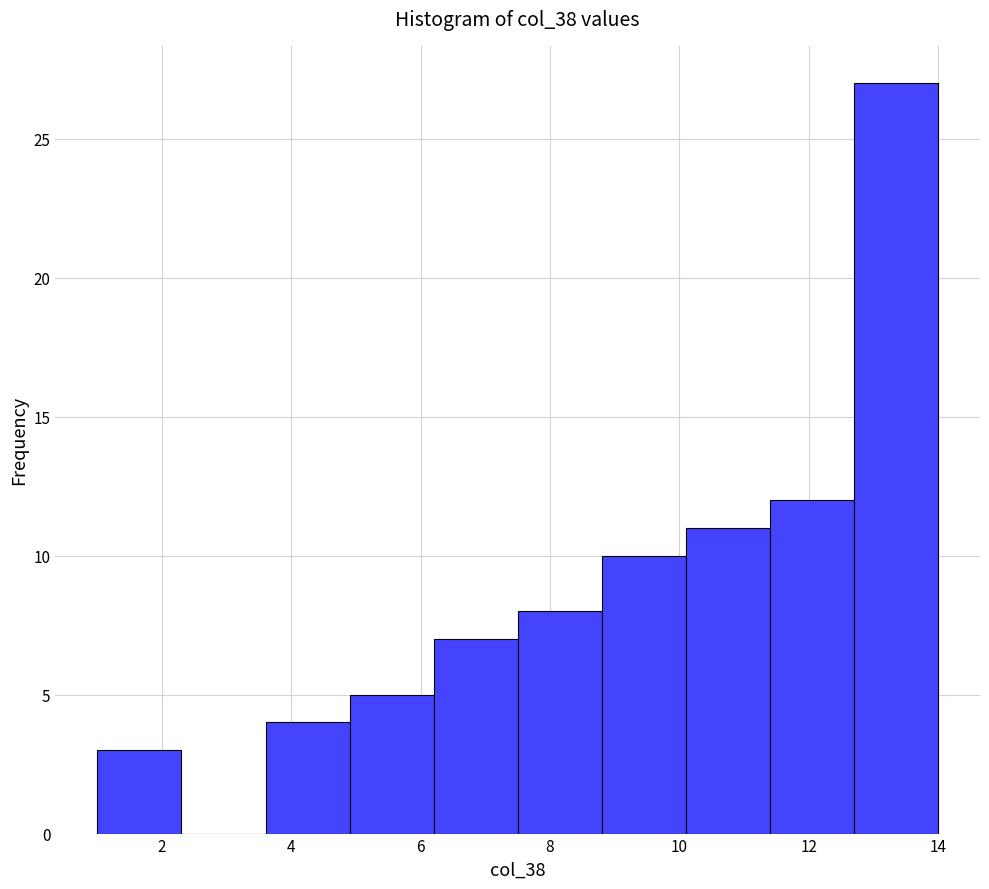

Reading left to right, transcribe this chart: for each bar, give the range it covers on the x-axis and its height. Neither the bar edges nor the heights are printed on the chart, so give them approximately, as read against the axes.

1.0 to 2.3: 3
2.3 to 3.6: 0
3.6 to 4.9: 4
4.9 to 6.2: 5
6.2 to 7.5: 7
7.5 to 8.8: 8
8.8 to 10.1: 10
10.1 to 11.4: 11
11.4 to 12.7: 12
12.7 to 14.0: 27